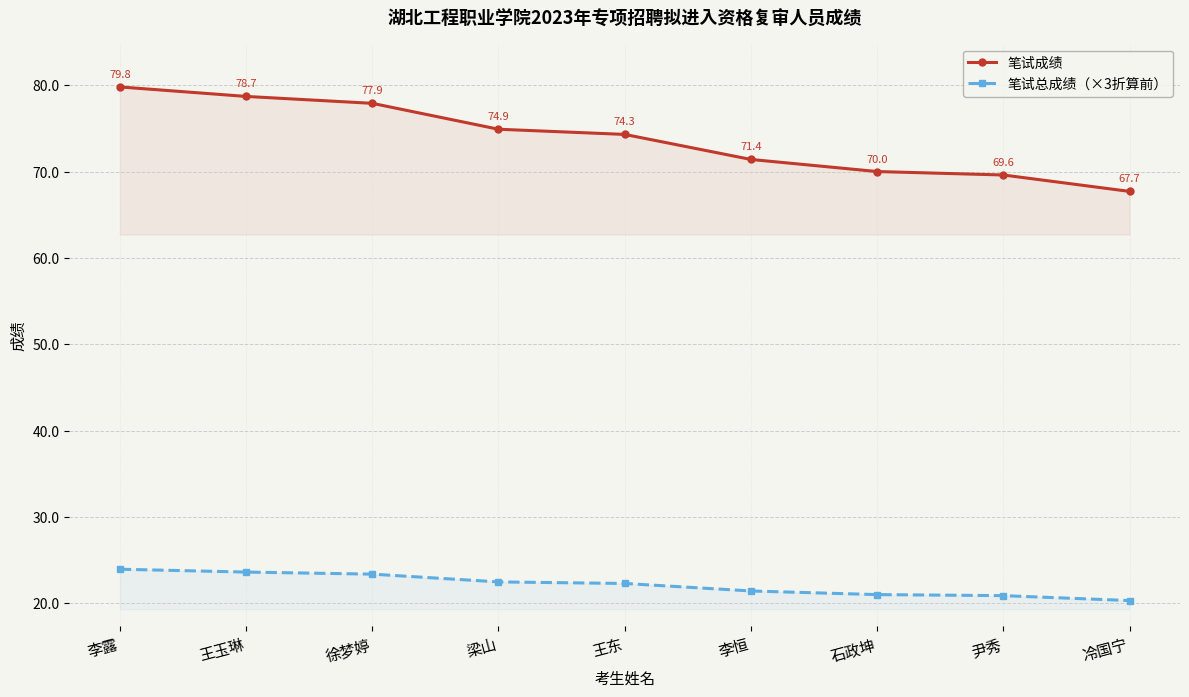

Rank the series by their maximum value, from lowest to highest.

笔试总成绩（×3折算前）, 笔试成绩